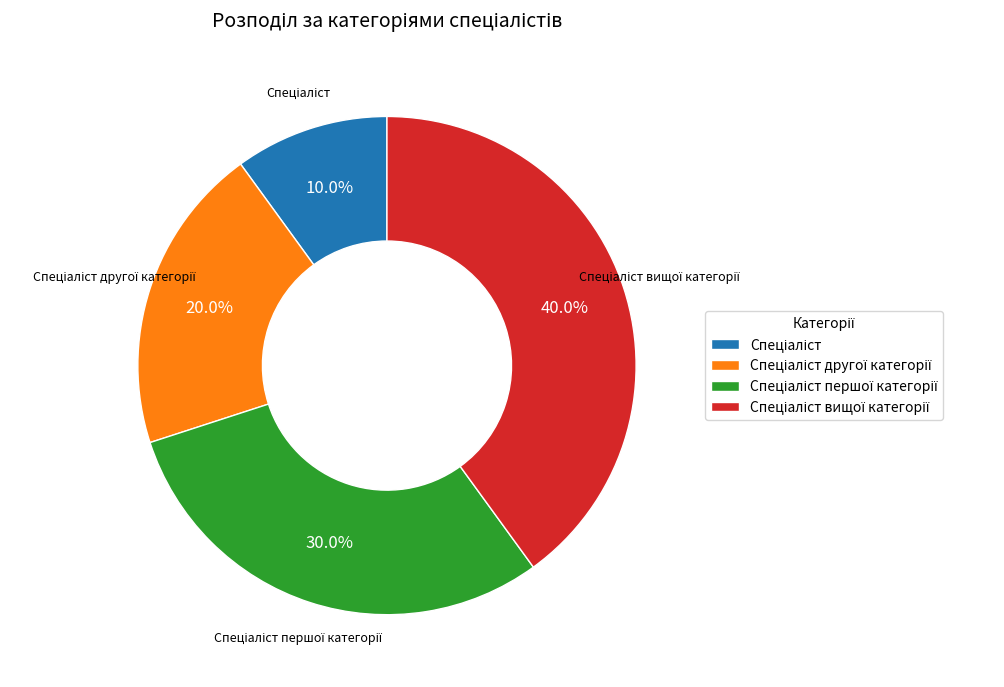

Count the number of slices in the pie.

4